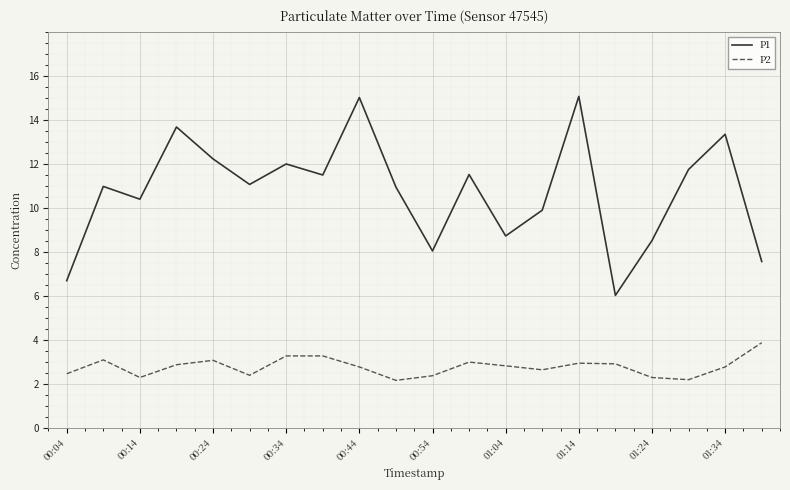

What is the difference between the maximum and minimum values in the P2 series?

1.7